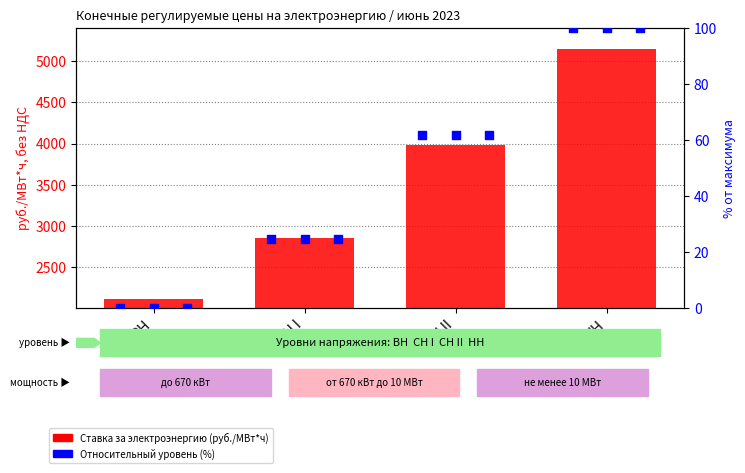

At how many categories does at least one series exceed 2211?

3